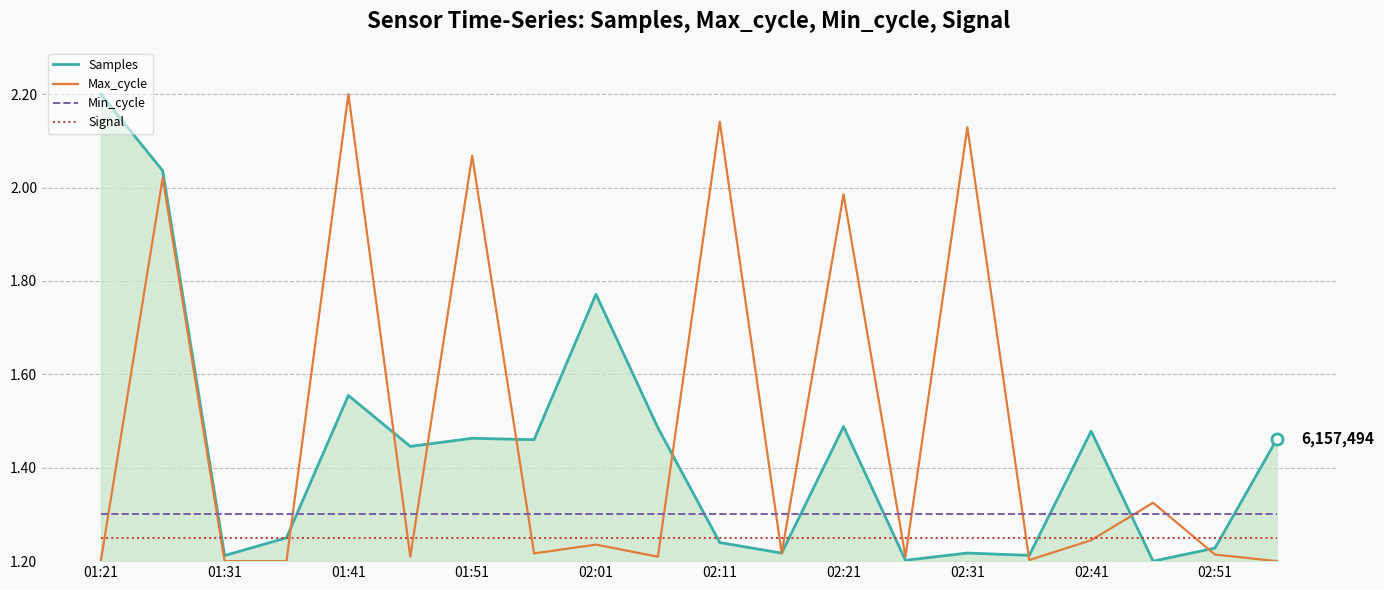

How many intersections are there between Signal and Samples?

8